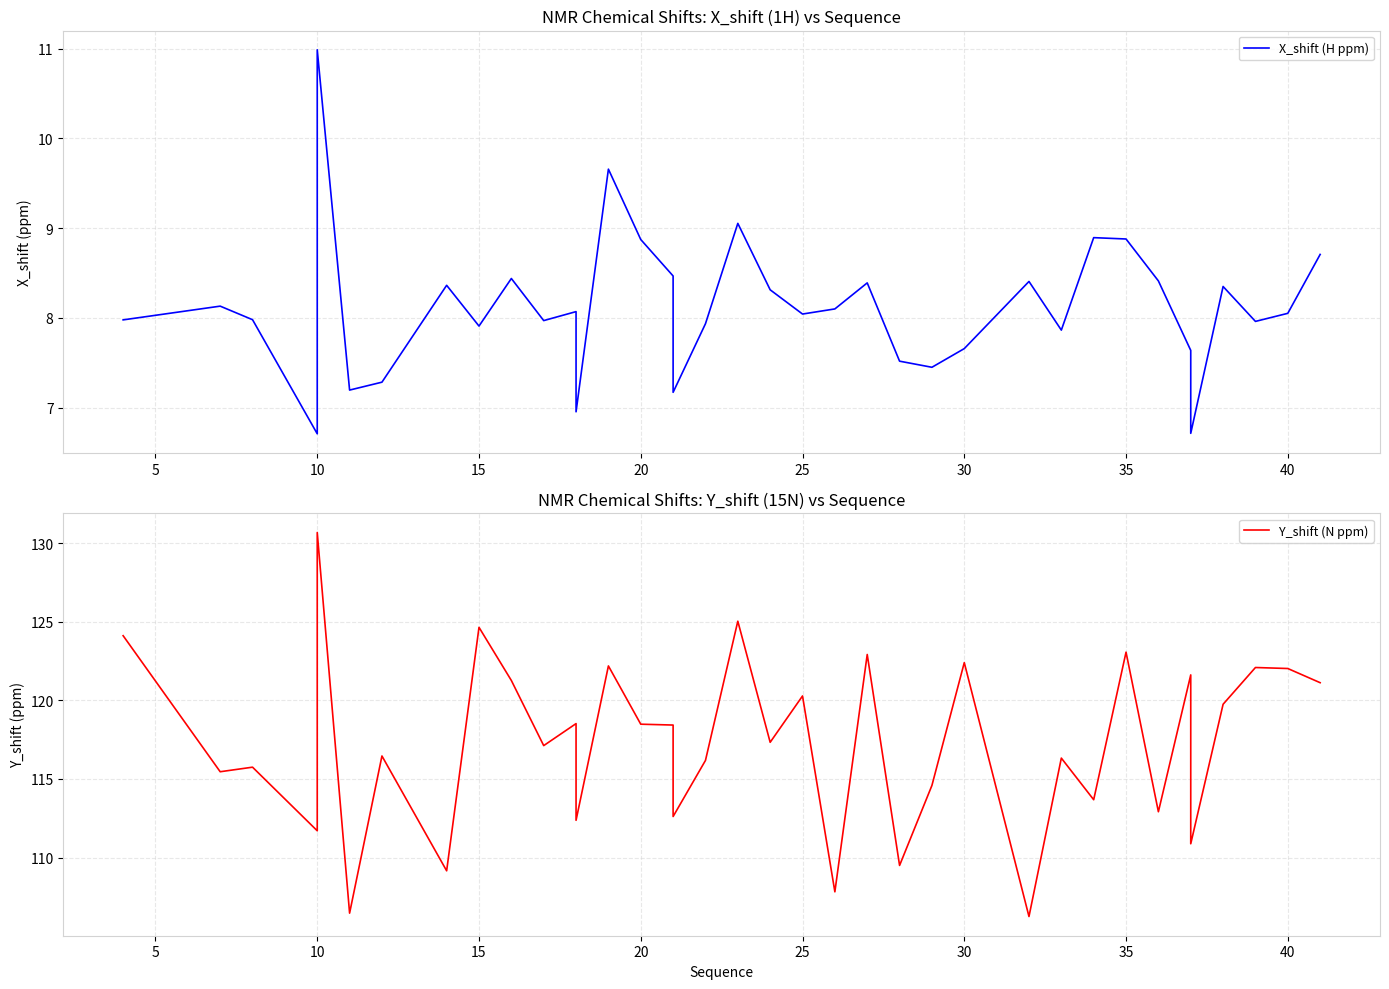

List the series in order of their peak value, lowest first.

X_shift (H ppm), Y_shift (N ppm)